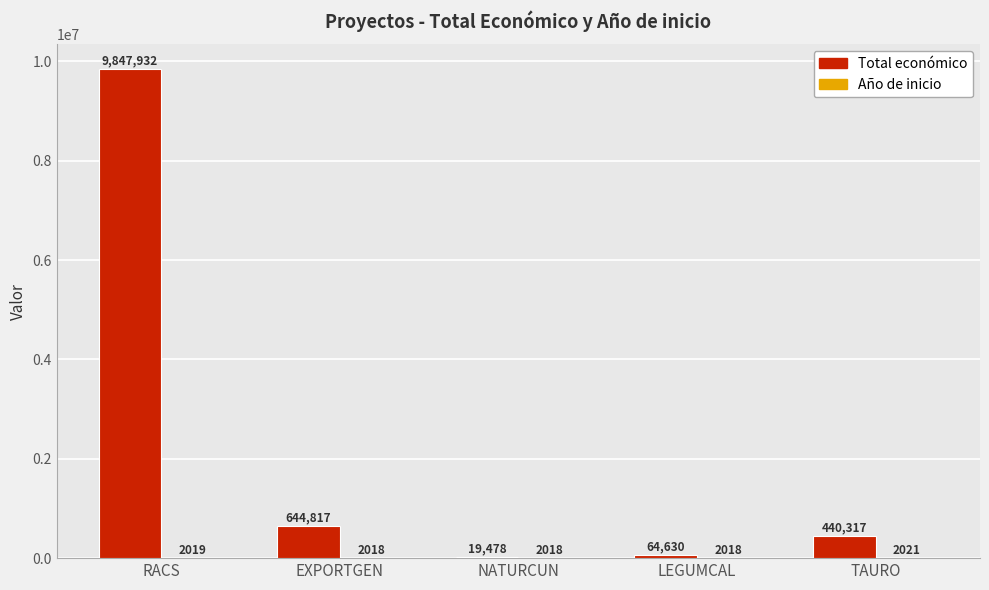

What is the total value across all series at RACS?

9849951